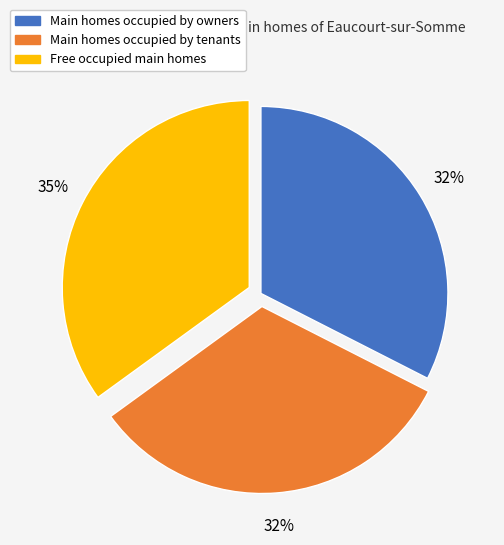

To the nearest percent, what portion does Main homes occupied by owners represent?

32%